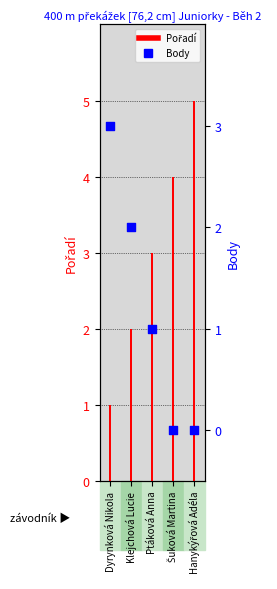

What is the total value across all series at Dyrynková Nikola?

4